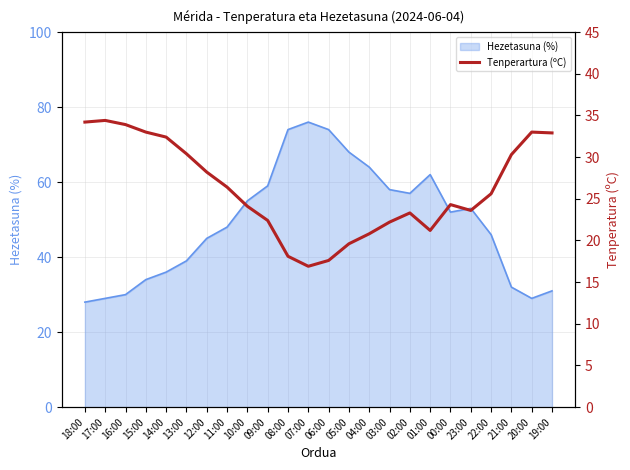

What is the ratio of the value at 05:00 to the value at 14:00?

0.6